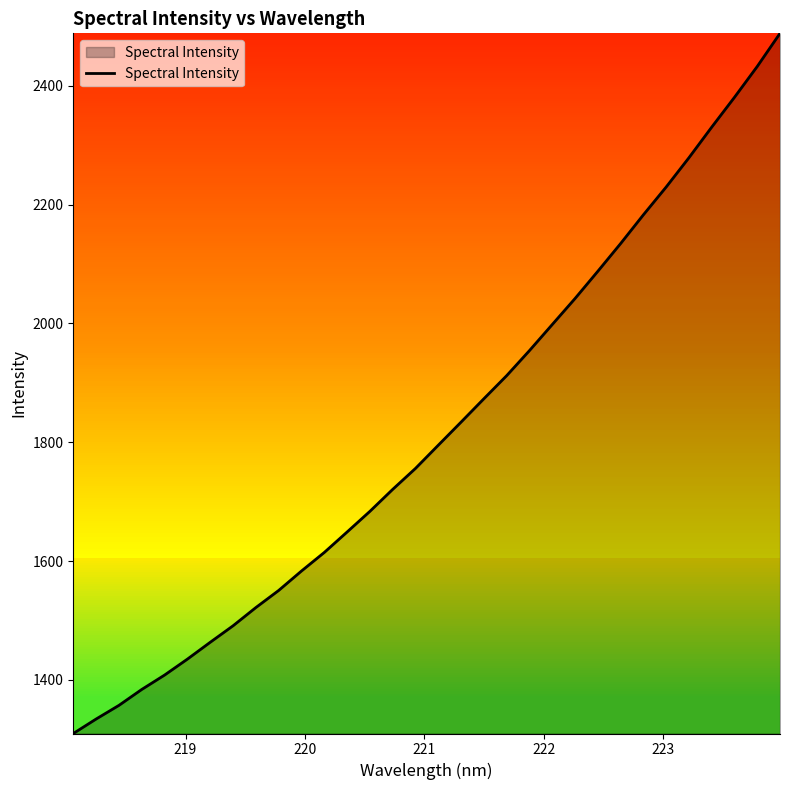

What is the minimum value shown in the chart?

1309.6